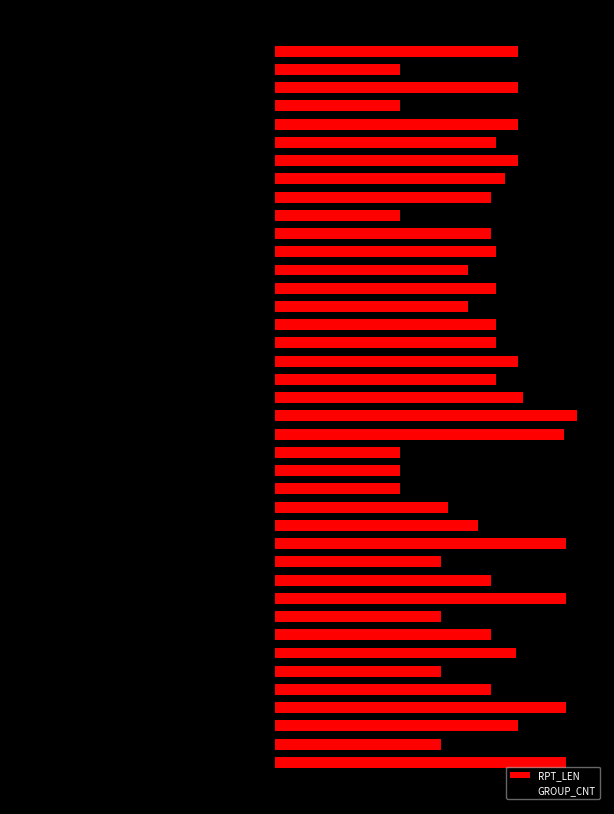

Which series changed the most between 23 and 36?

RPT_LEN